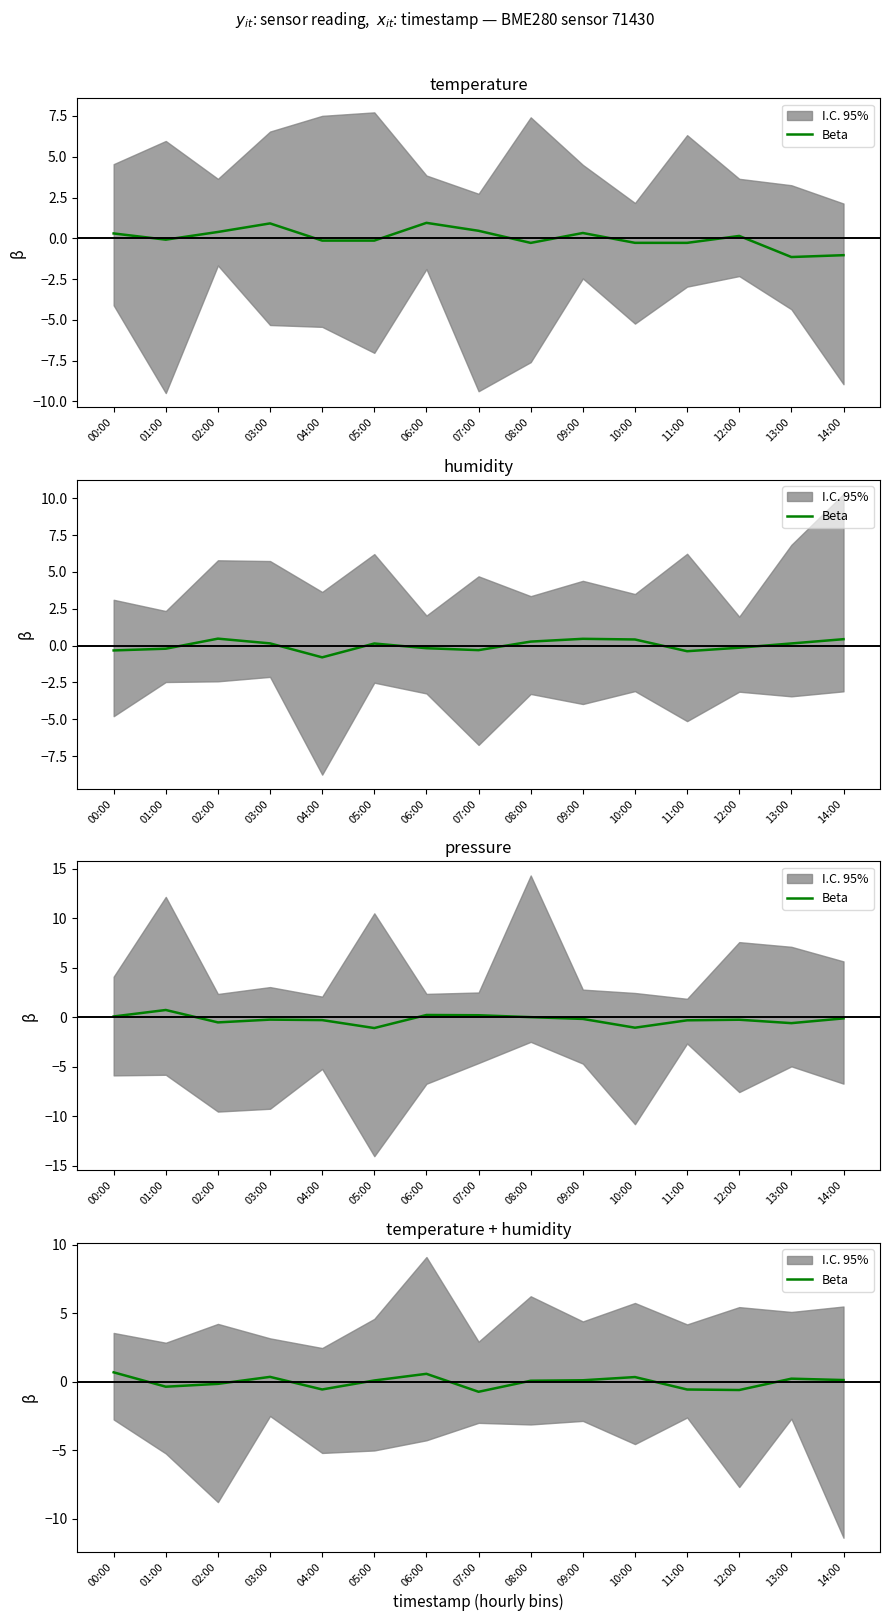

What position from the left is 09:00?

10